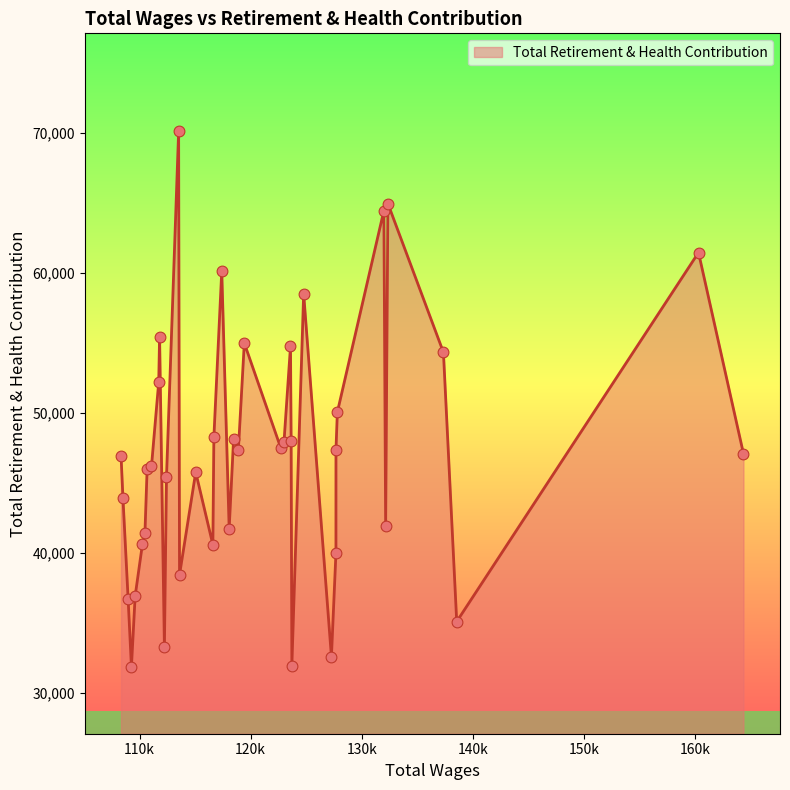

What is the difference between the maximum and minimum values?

38251